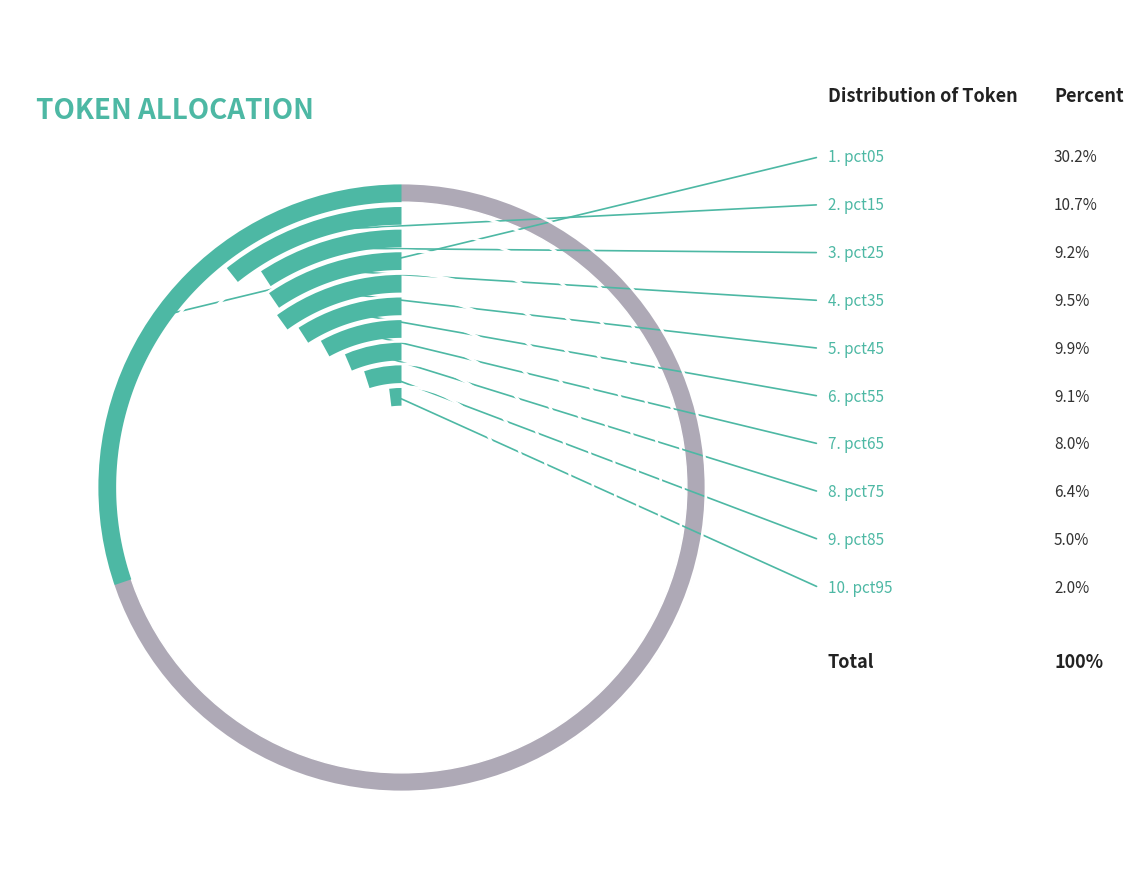

What is the smallest slice in the pie chart?

pct95